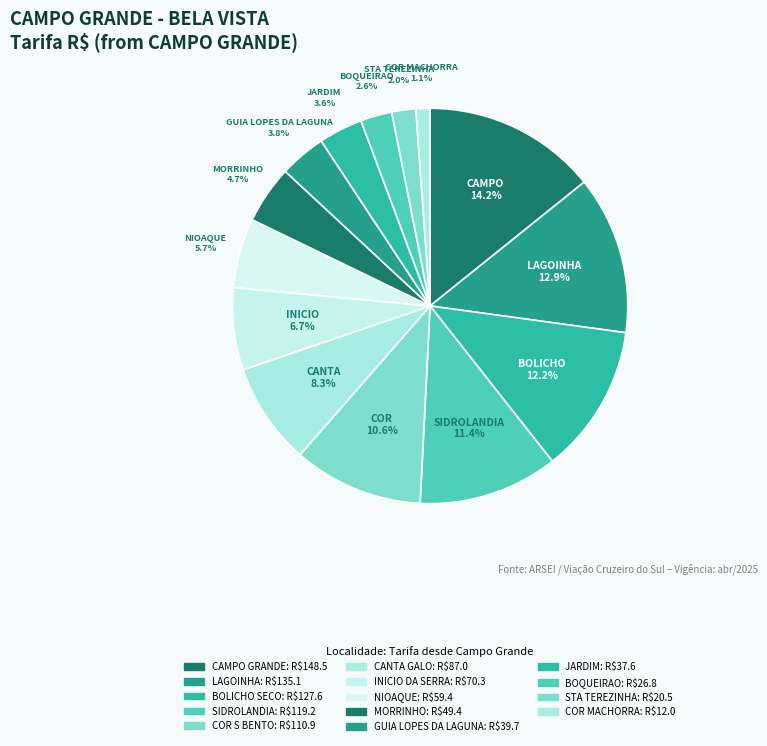

How many slices are in this pie chart?

14